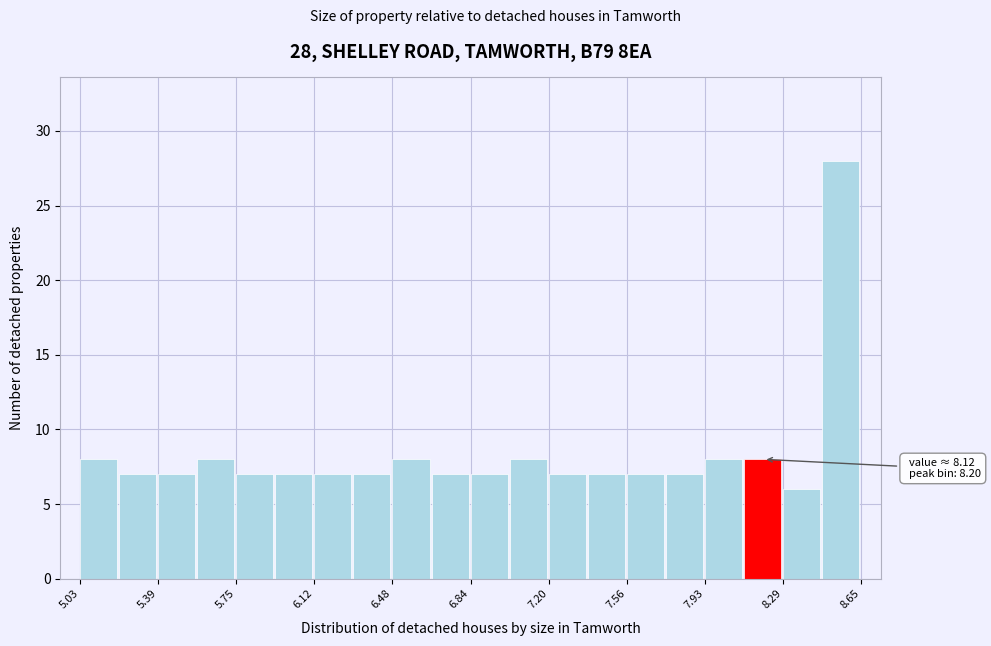

Around what value on the x-axis is the tallest bar? Give the approximate position of its centre, as read against the axis.

8.55